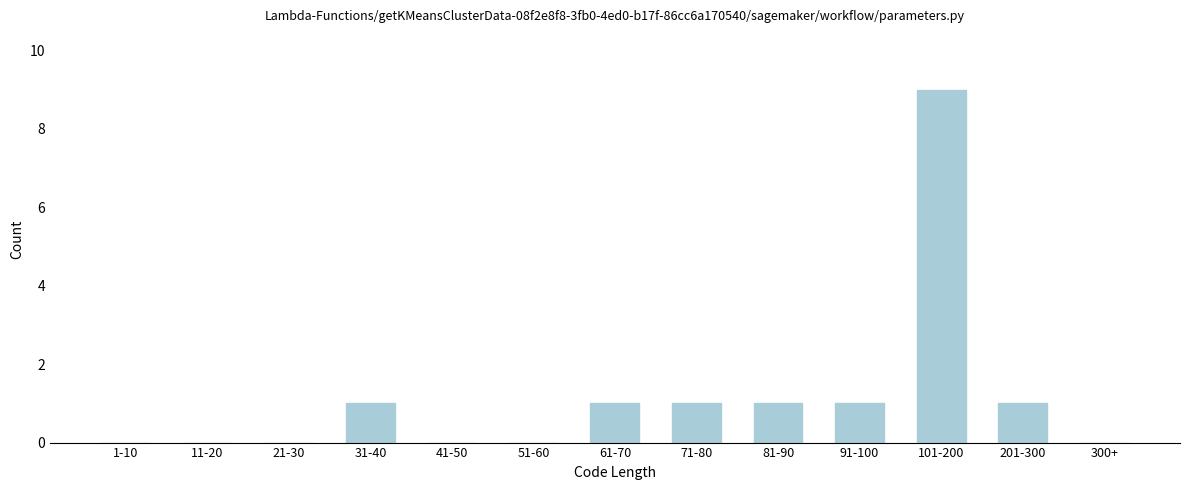

Reading right to left, what are all the values shown in this chart?

300+=0	201-300=1	101-200=9	91-100=1	81-90=1	71-80=1	61-70=1	51-60=0	41-50=0	31-40=1	21-30=0	11-20=0	1-10=0